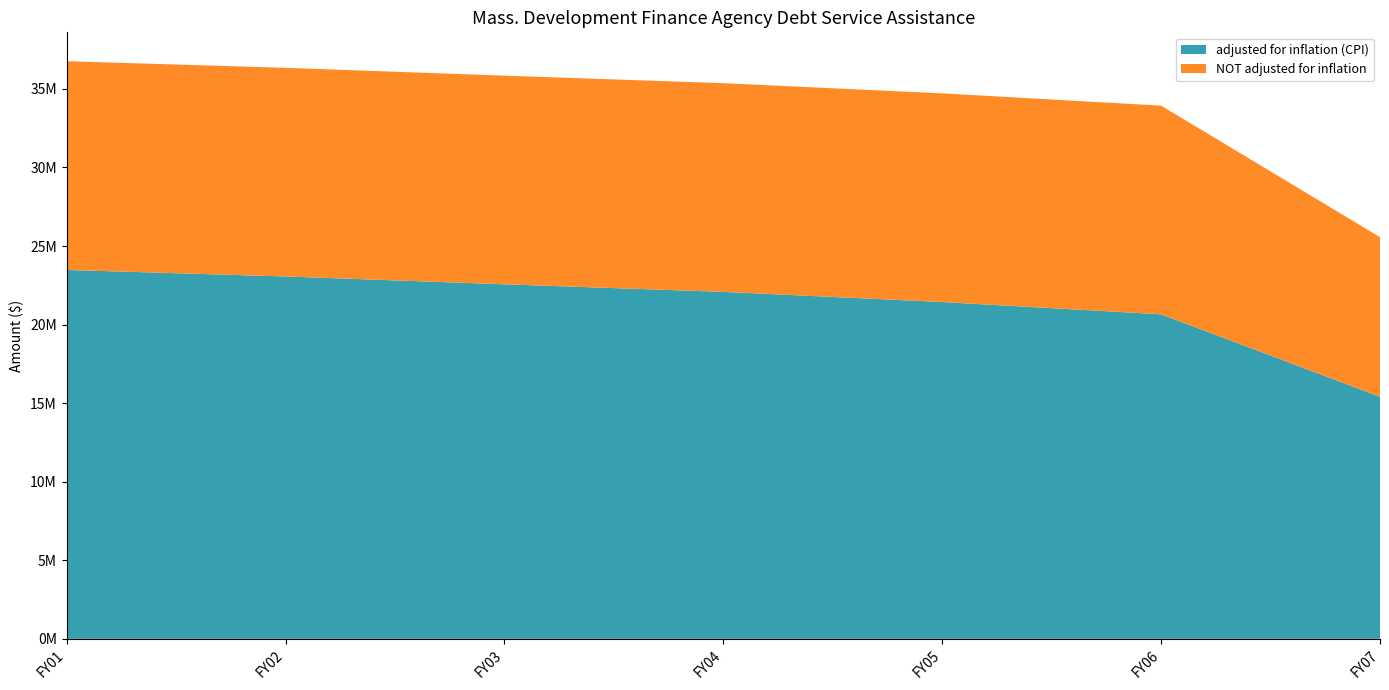

Reading left to right, transcribe all the data shown in this chart.

adjusted for inflation (CPI): FY01=23479221	FY02=23062490	FY03=22564620	FY04=22083199	FY05=21436068	FY06=20655043	FY07=15403770
NOT adjusted for inflation: FY01=13285138	FY02=13280413	FY03=13279968	FY04=13283318	FY05=13281468	FY06=13281000	FY07=10161888